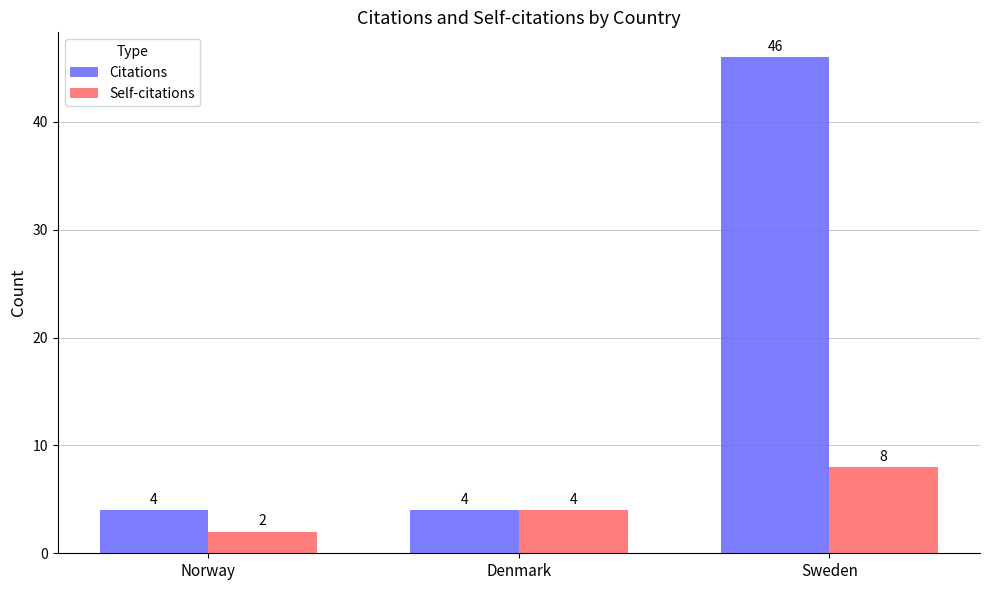

What is the maximum value for Self-citations?

8